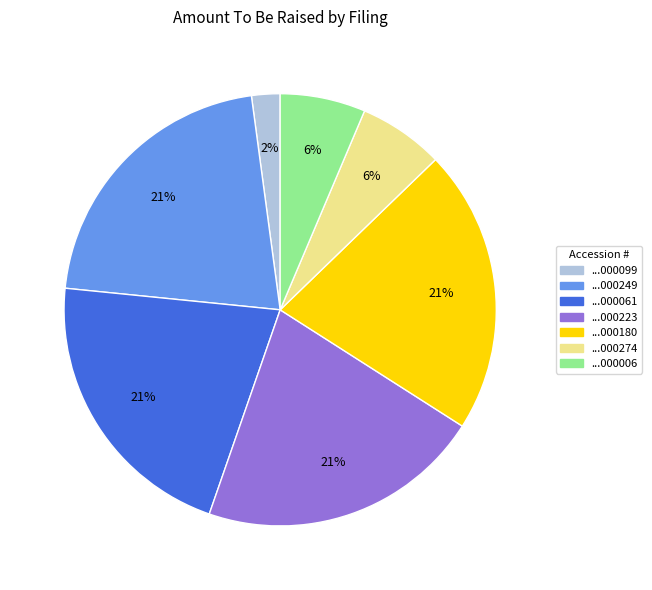

Does any single category account for the majority?

No